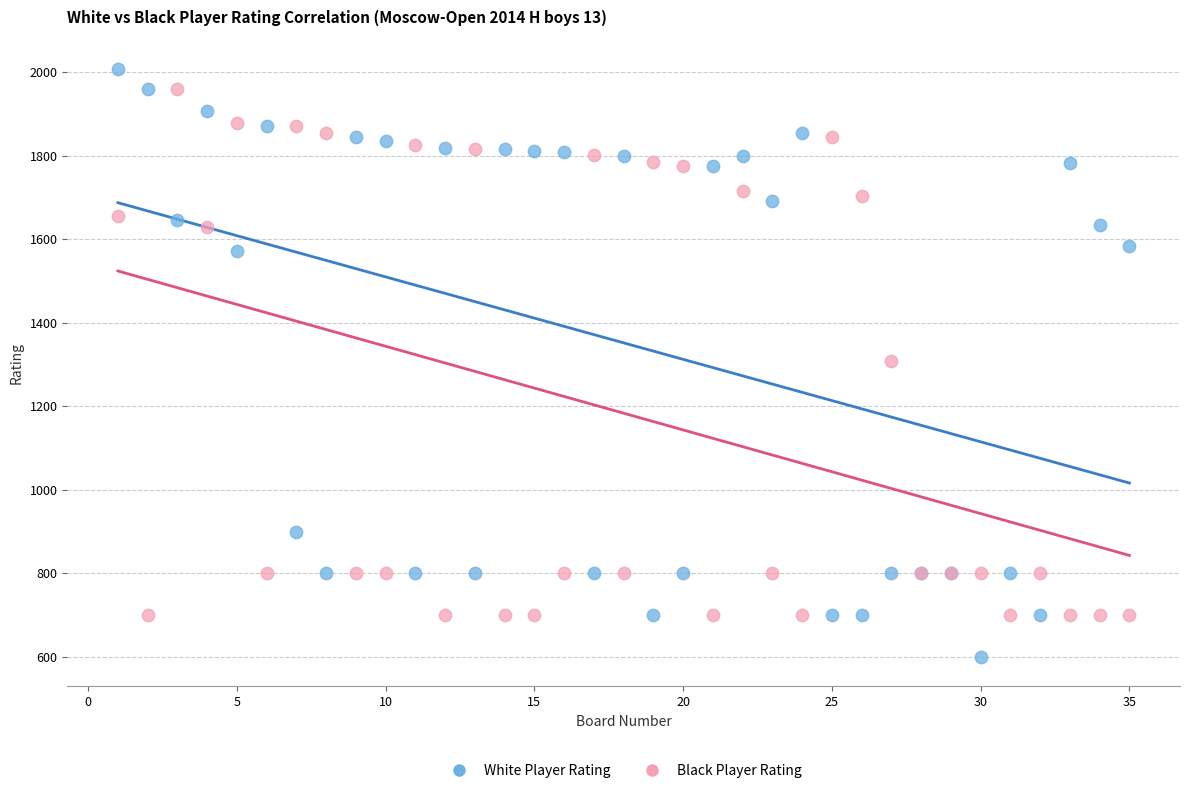

Which series has the widest spread of Y values?

White Player Rating